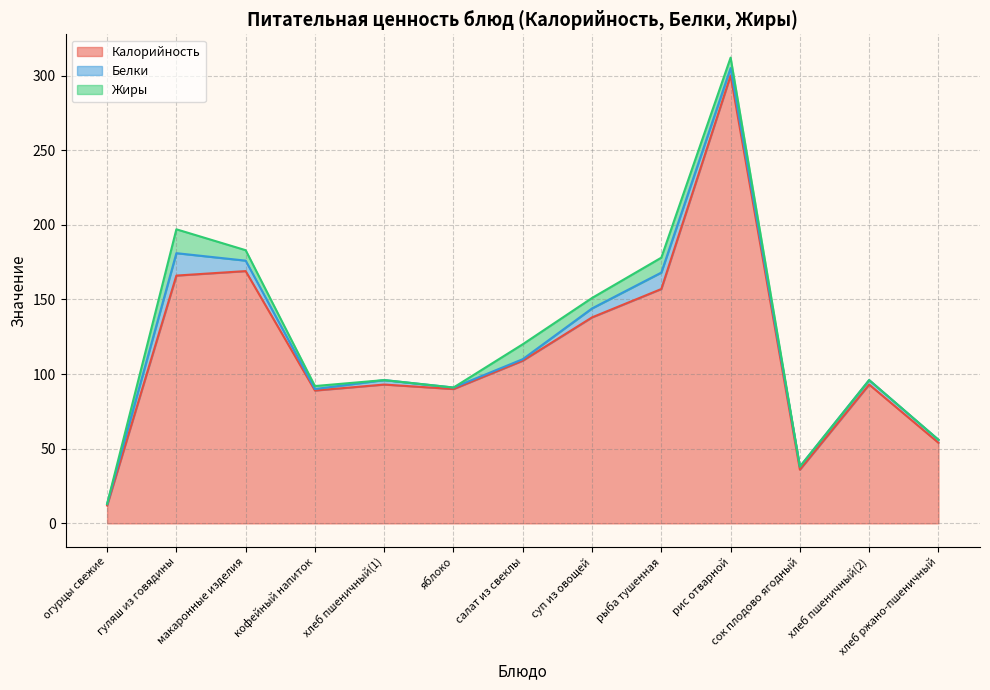

The Белки series shows 2 at хлеб ржано-пшеничный. True or false?

True